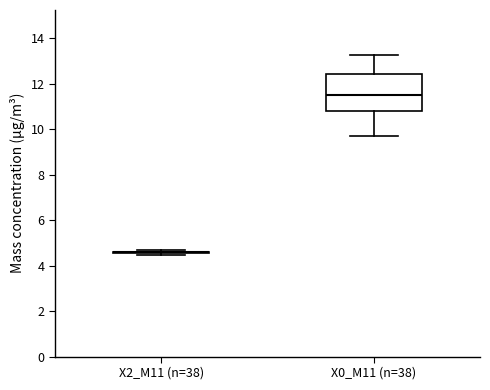

Reading left to right, read every box against the y-axis: the position of its median line, the range the box covers, and the ends of its whiskers. The values are not printed on the chart, so give them approximately, as read against the axis.

X2_M11 (n=38): box collapsed to a line at 4.6, whiskers 4.4 to 4.6
X0_M11 (n=38): median 11.6, box 10.8 to 12.4, whiskers 9.8 to 13.2